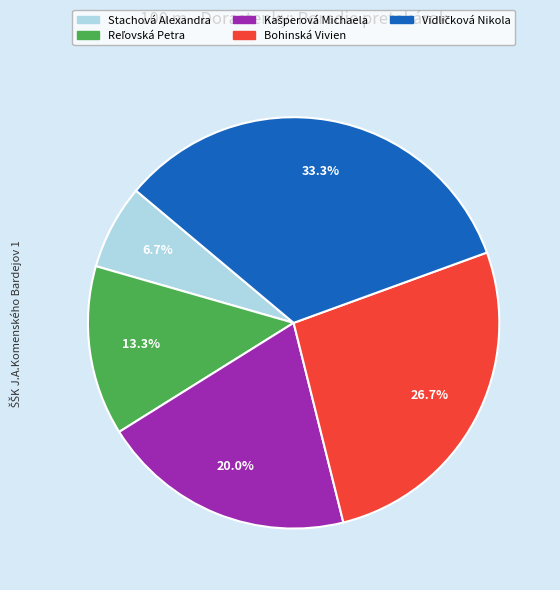

Which category has the smallest portion of the pie?

Stachová Alexandra